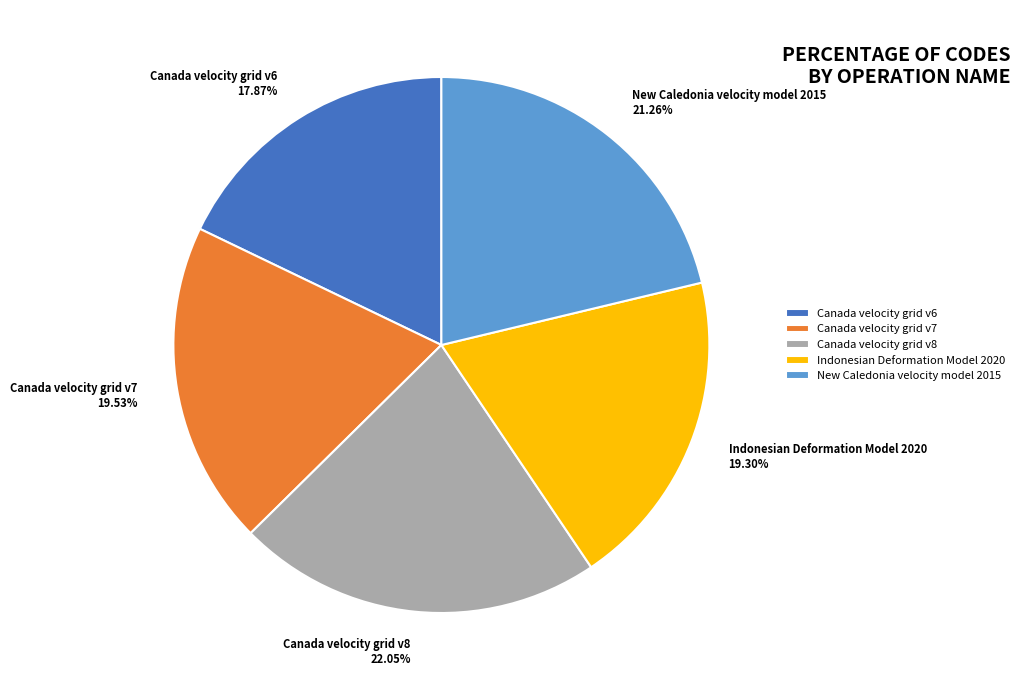

To the nearest percent, what is the difference between the largest and smallest slice percentages?

4%